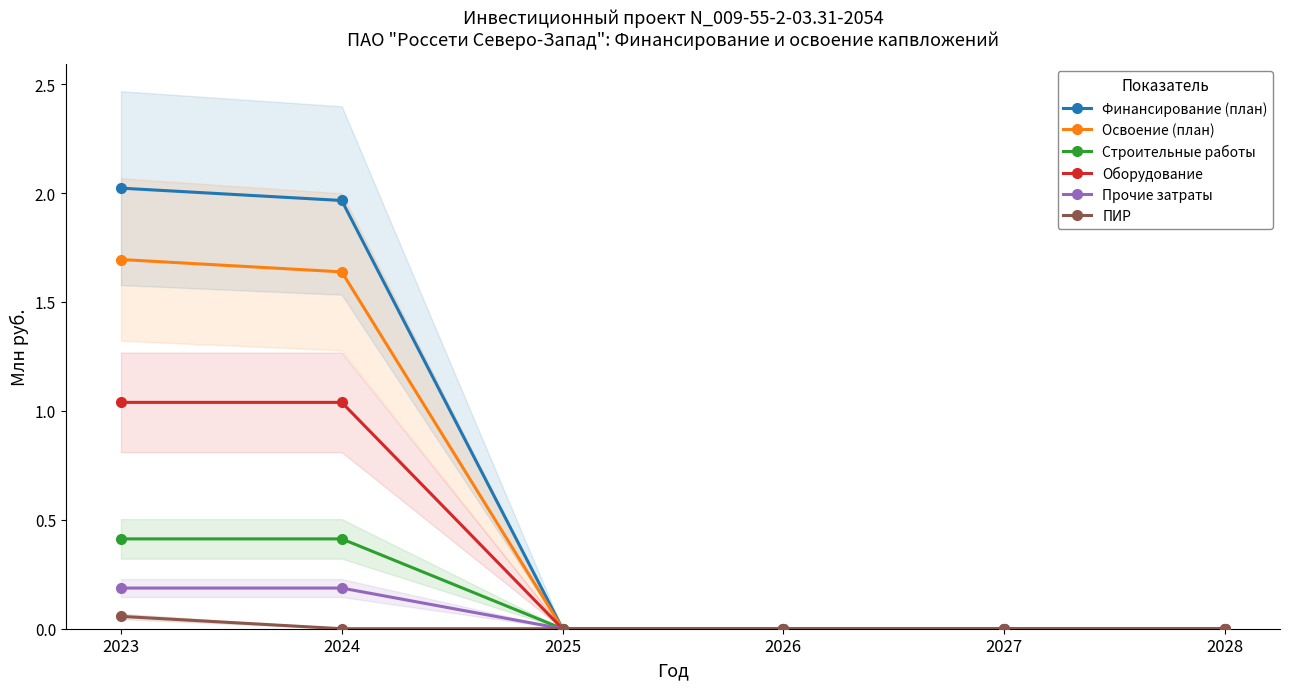

Which label corresponds to the smallest value in the chart?

2025